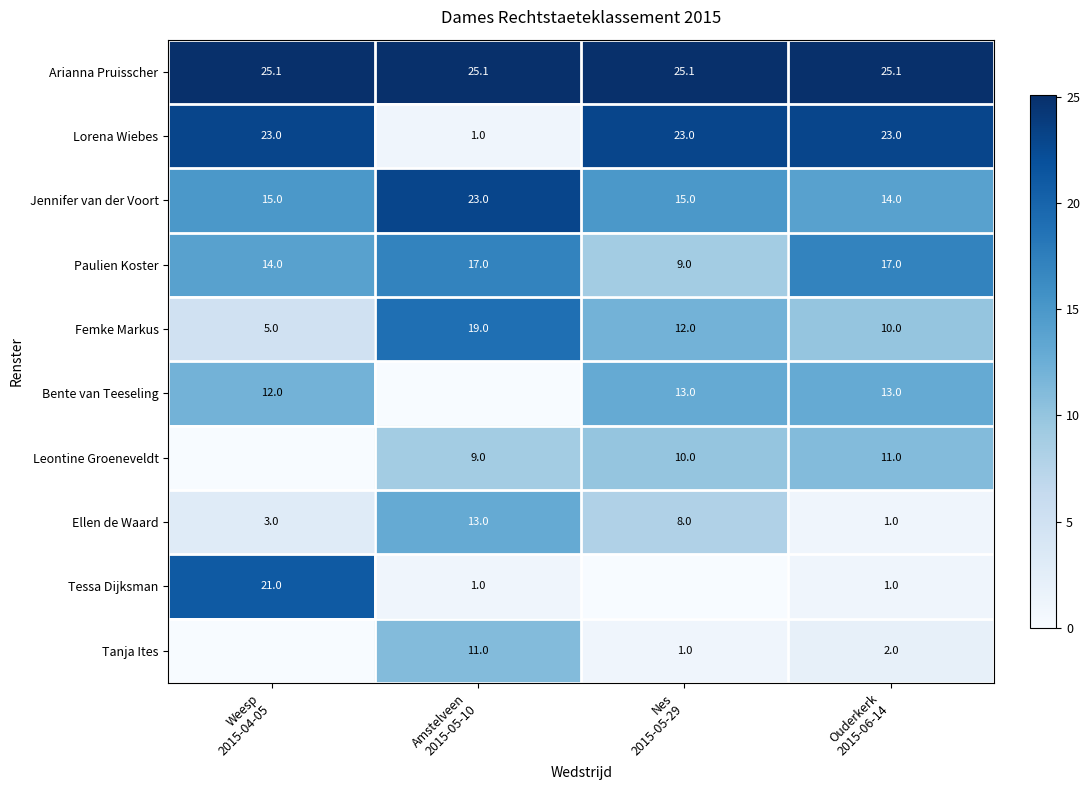

What is the total value across all series at Ouderkerk
2015-06-14?

117.1